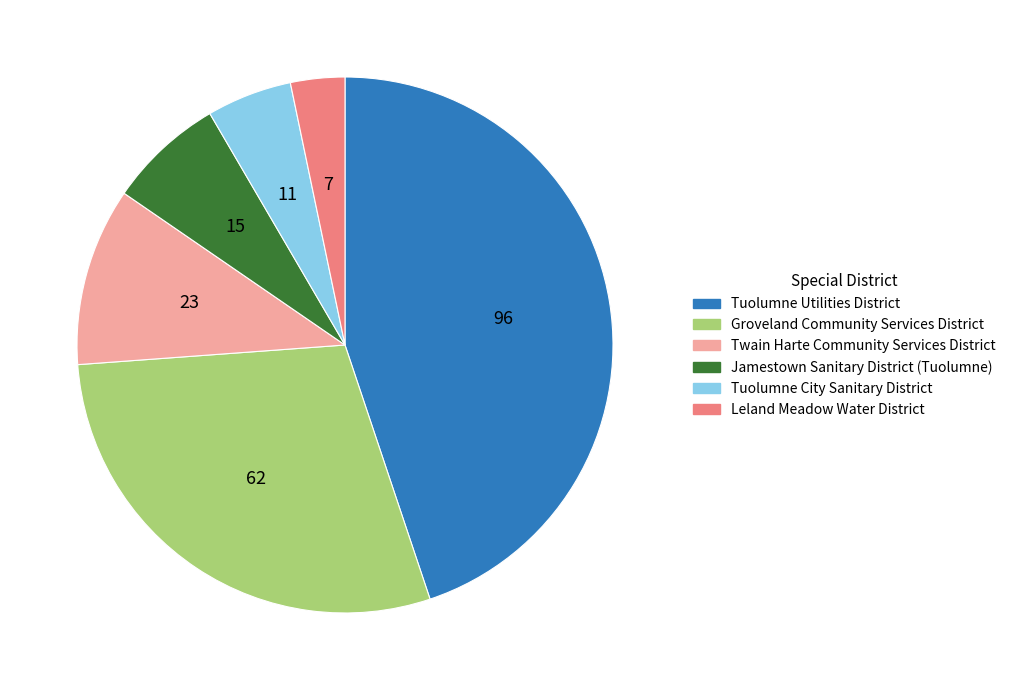

Is the sum of Twain Harte Community Services District and Groveland Community Services District greater than half?

No